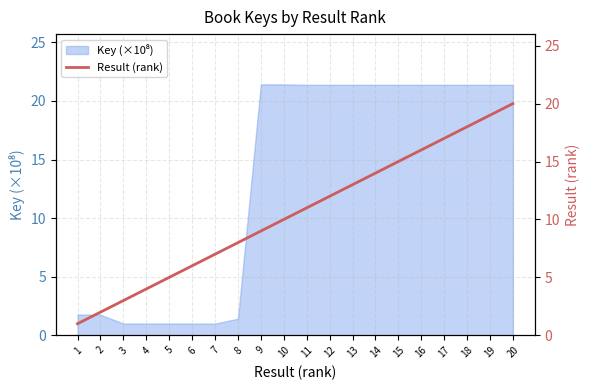

The chart shows a value of 28 at 16. True or false?

False